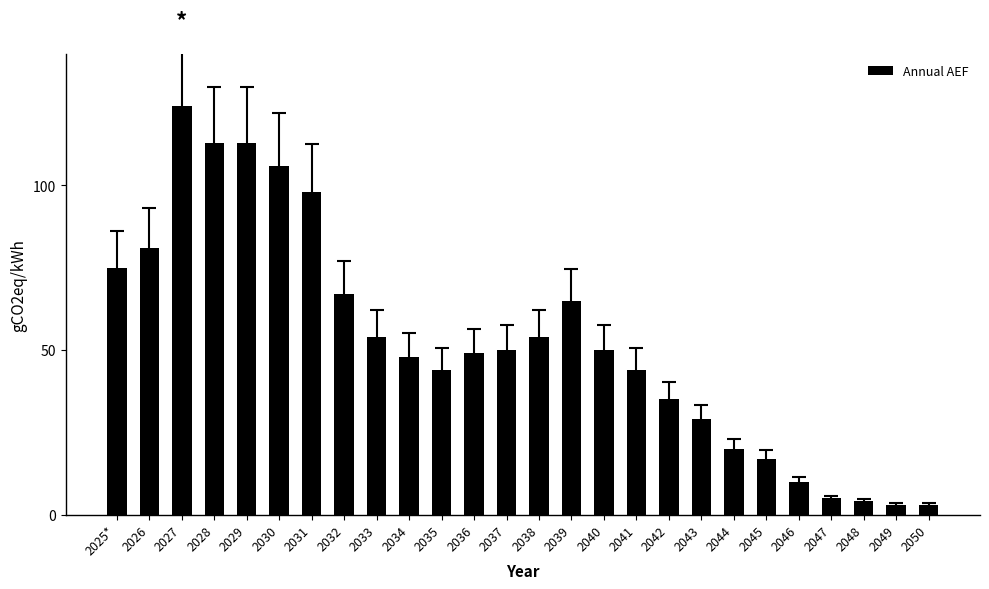

Approximately how many times larger is the value at 2041 compared to 2027?

0.4